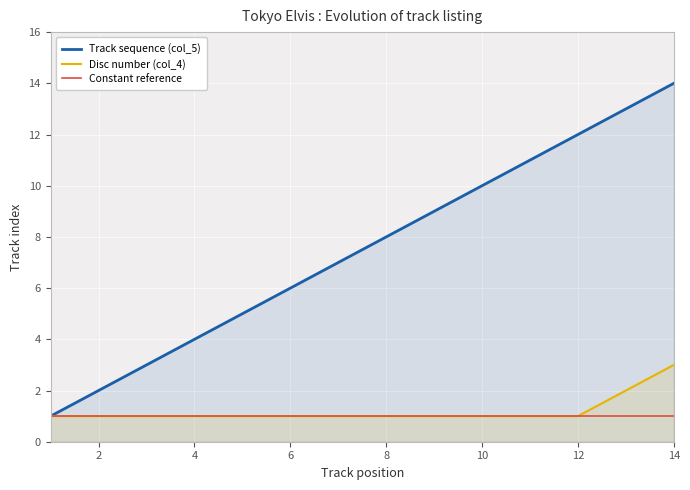

What is the sum of all Track sequence (col_5) values?

105